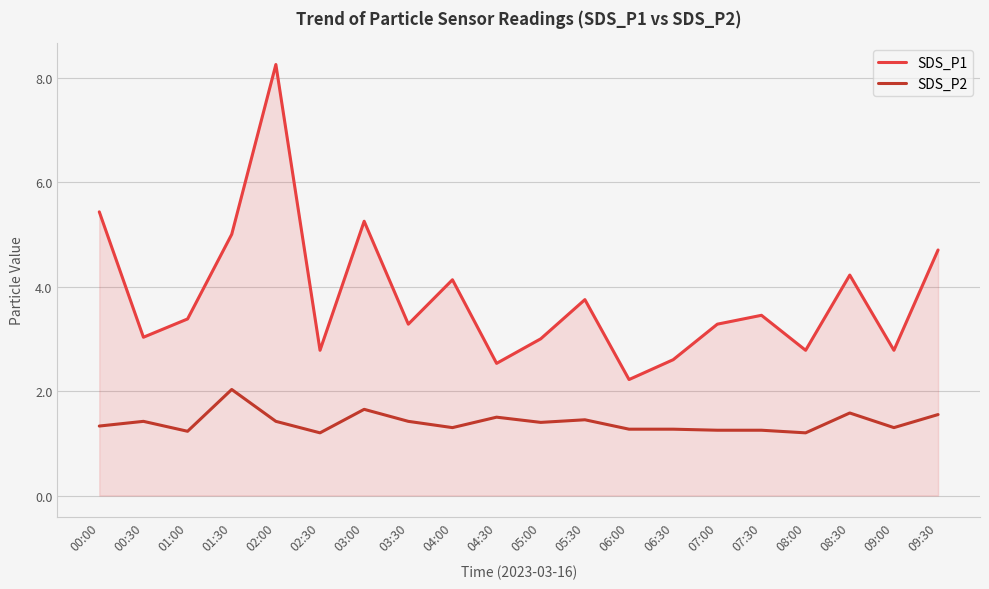

Which series changed the most between 03:30 and 08:00?

SDS_P1